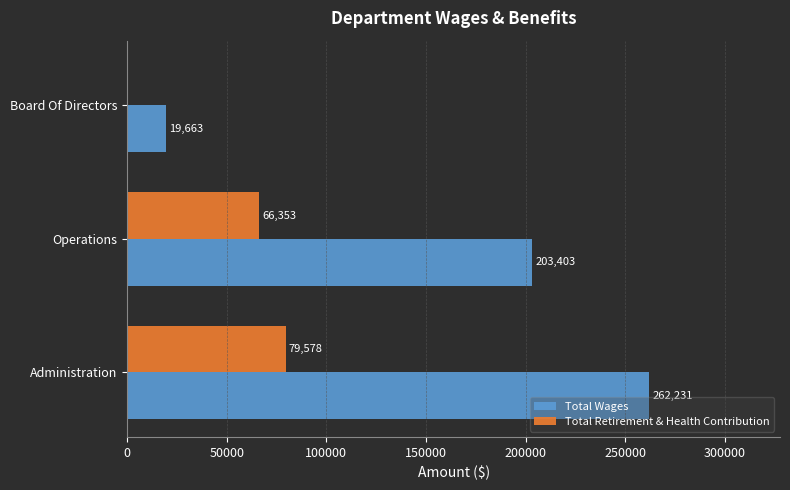

Is it true that Total Wages equals 315706 at Operations?

False